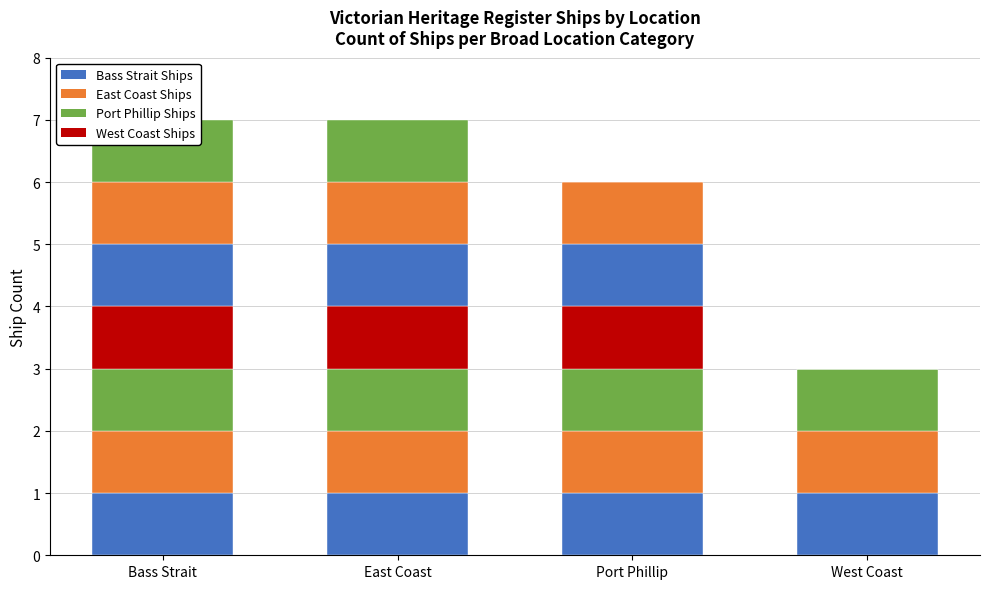

Which category has the lowest value in the Ship 4 series?

West Coast